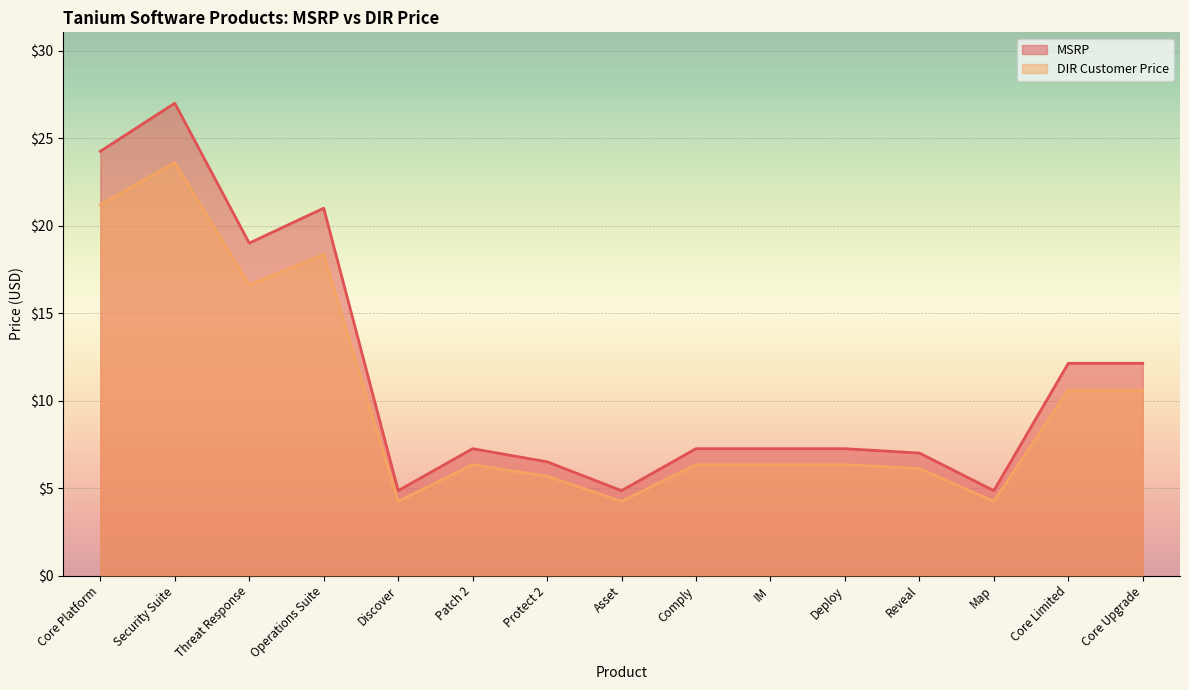

Where is the first local maximum for MSRP?

Security Suite